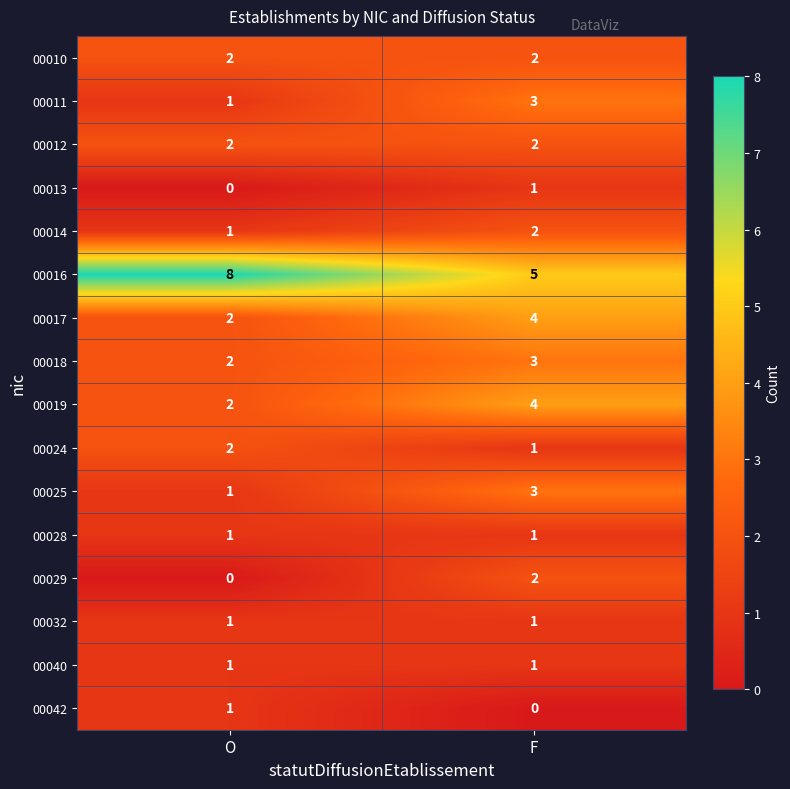

Which series has the widest spread of values?

00016